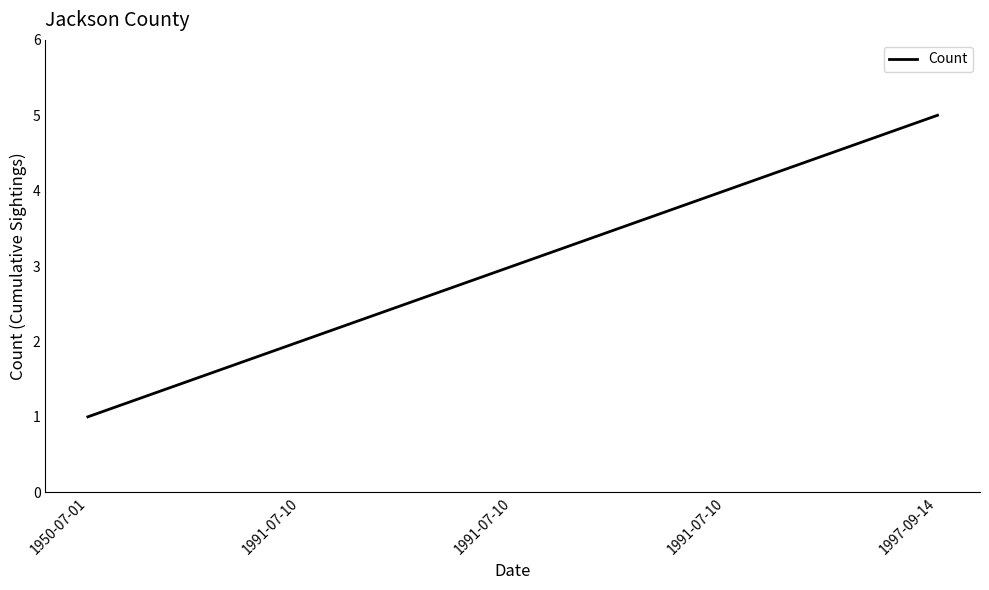

What is the minimum value shown in the chart?

1